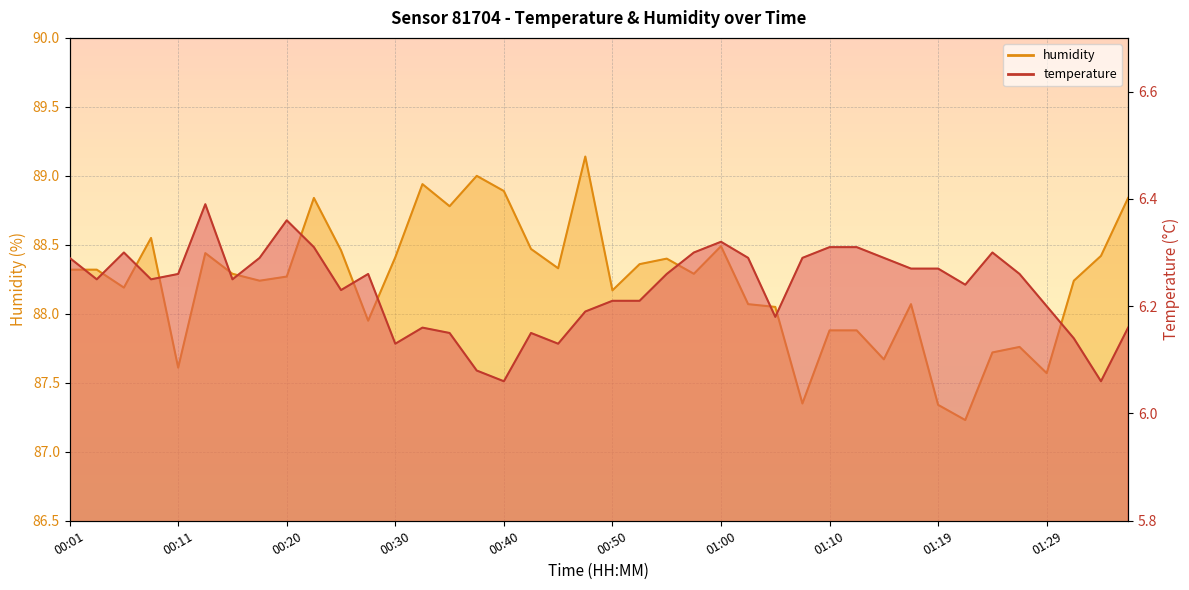

Reading left to right, what are all the values shown in this chart?

temperature: 00:01=6.3	00:03=6.2	00:06=6.3	00:08=6.2	00:11=6.3	00:13=6.4	00:16=6.2	00:18=6.3	00:20=6.4	00:23=6.3	00:25=6.2	00:28=6.3	00:30=6.1	00:33=6.2	00:35=6.2	00:38=6.1	00:40=6.1	00:43=6.2	00:45=6.1	00:48=6.2	00:50=6.2	00:52=6.2	00:55=6.3	00:57=6.3	01:00=6.3	01:02=6.3	01:05=6.2	01:07=6.3	01:10=6.3	01:12=6.3	01:14=6.3	01:17=6.3	01:19=6.3	01:22=6.2	01:24=6.3	01:27=6.3	01:29=6.2	01:32=6.1	01:34=6.1	01:37=6.2
humidity: 00:01=88.3	00:03=88.3	00:06=88.2	00:08=88.5	00:11=87.6	00:13=88.4	00:16=88.3	00:18=88.2	00:20=88.3	00:23=88.8	00:25=88.5	00:28=88.0	00:30=88.4	00:33=88.9	00:35=88.8	00:38=89.0	00:40=88.9	00:43=88.5	00:45=88.3	00:48=89.1	00:50=88.2	00:52=88.4	00:55=88.4	00:57=88.3	01:00=88.5	01:02=88.1	01:05=88.0	01:07=87.3	01:10=87.9	01:12=87.9	01:14=87.7	01:17=88.1	01:19=87.3	01:22=87.2	01:24=87.7	01:27=87.8	01:29=87.6	01:32=88.2	01:34=88.4	01:37=88.8